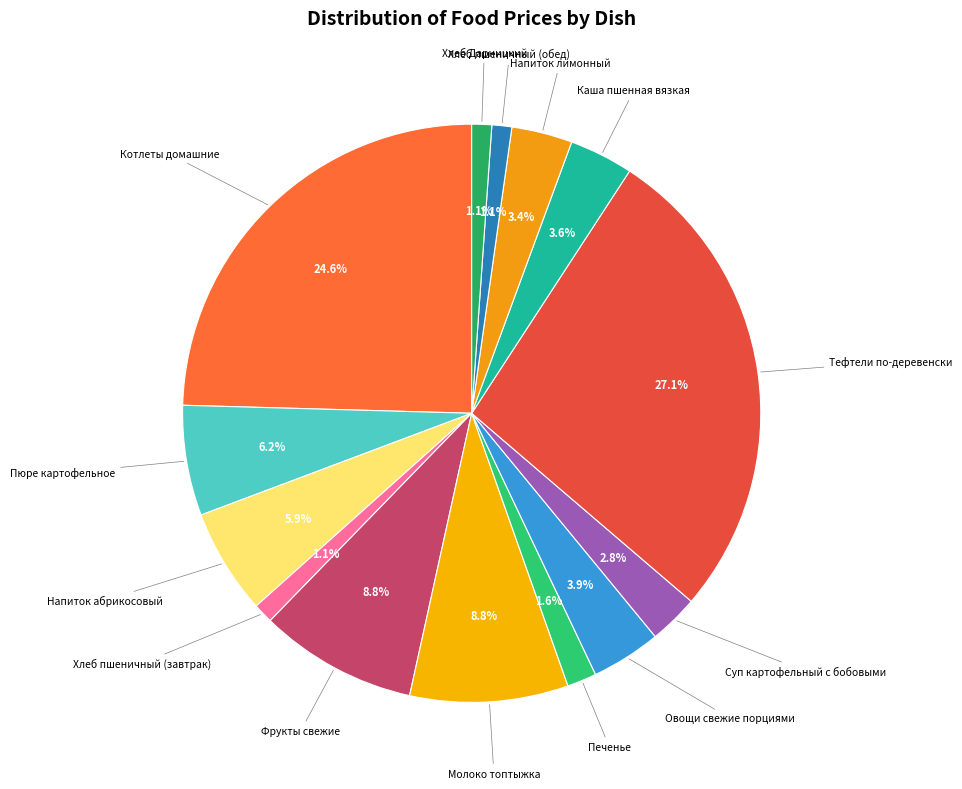

To the nearest percent, what is the average slice percentage?

7%